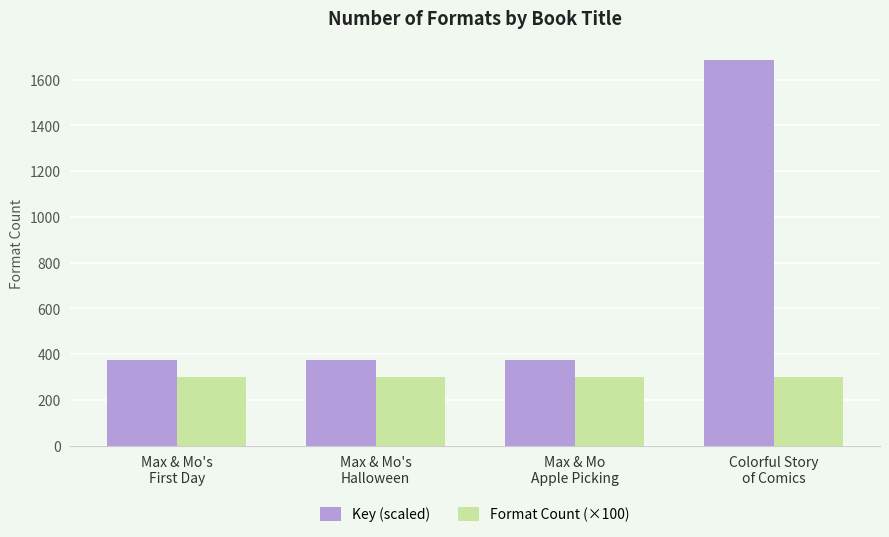

What is the sum of the Key (scaled) values at Max & Mo's
First Day and Colorful Story
of Comics?

2059.1